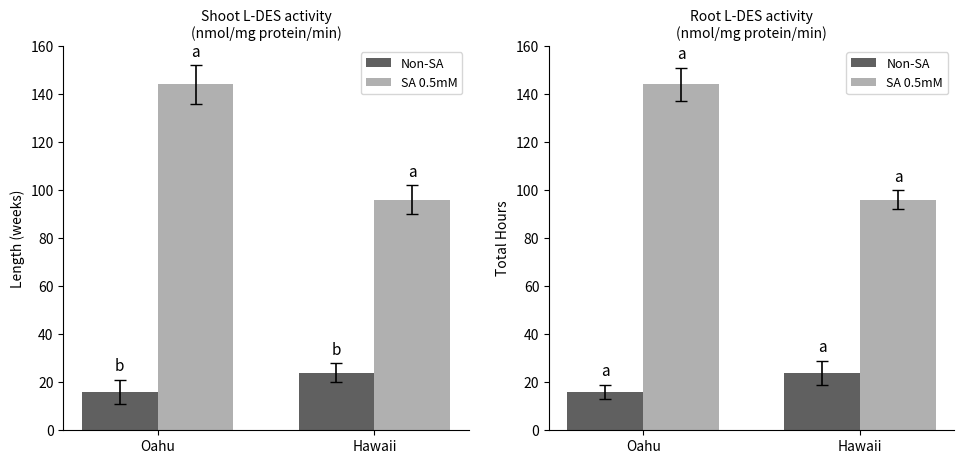

Is it true that Non-SA equals 16 at Oahu?

True